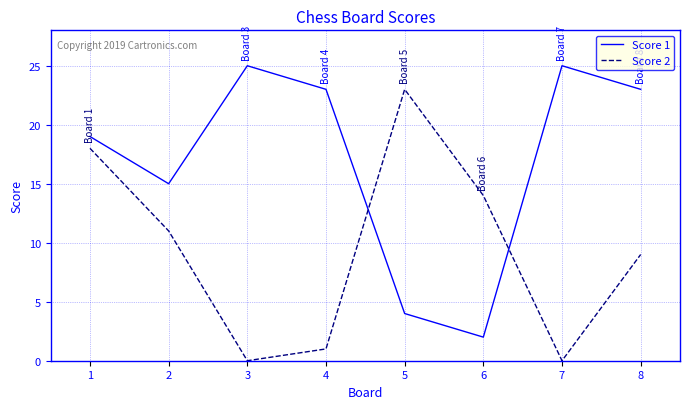

Is it true that Score 2 equals 9 at 1?

False